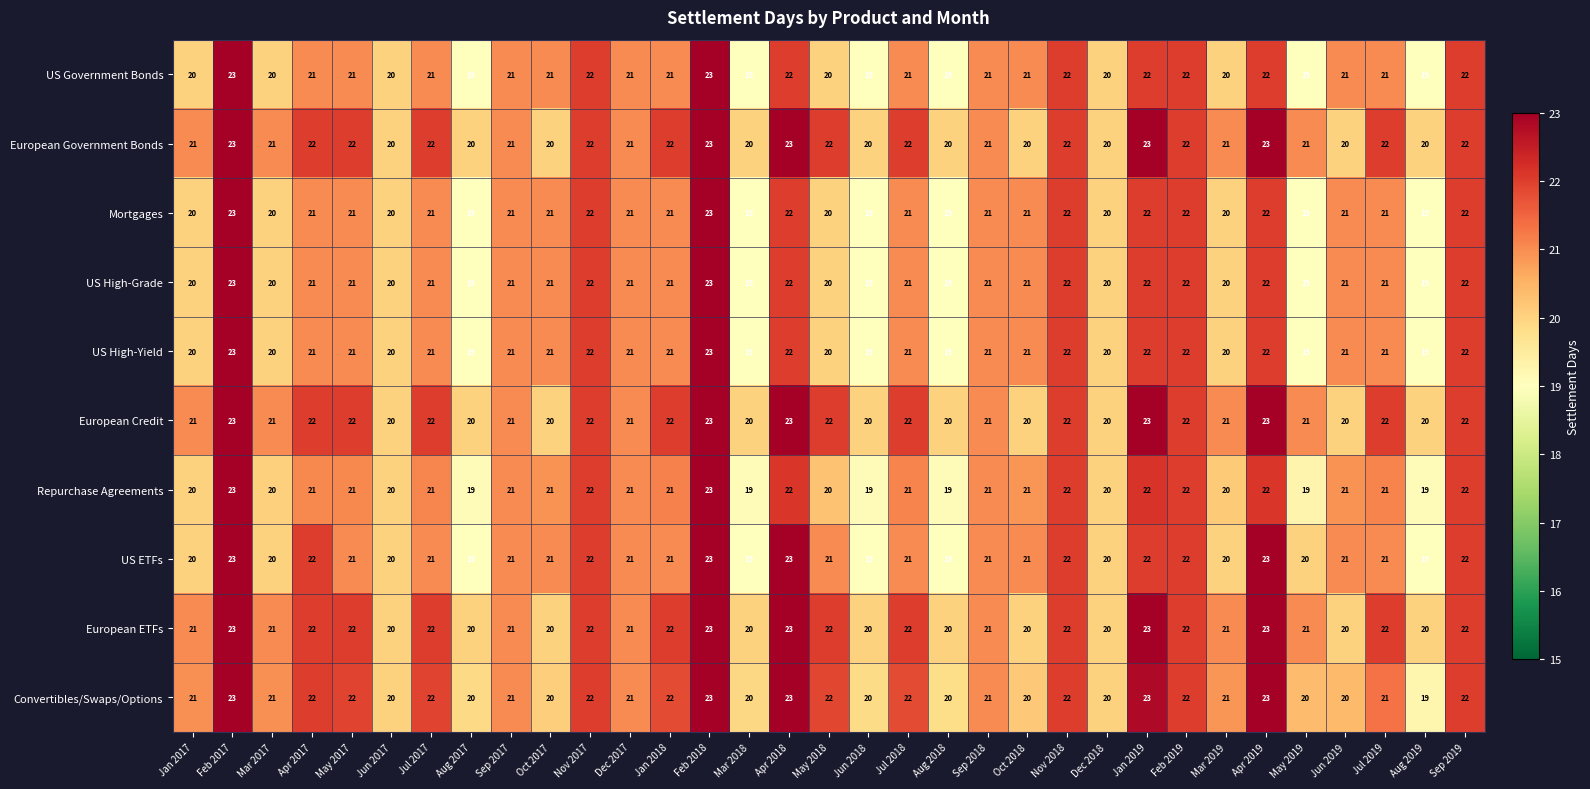

Count the number of data series in this chart.

10